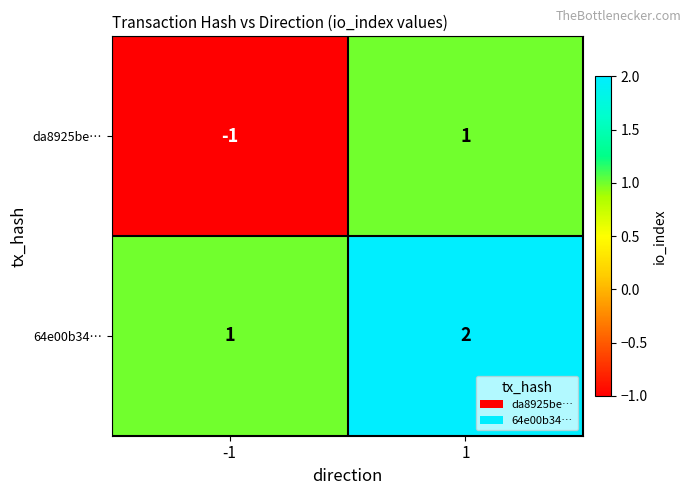

Which series has the largest total across all categories?

64e00b34…